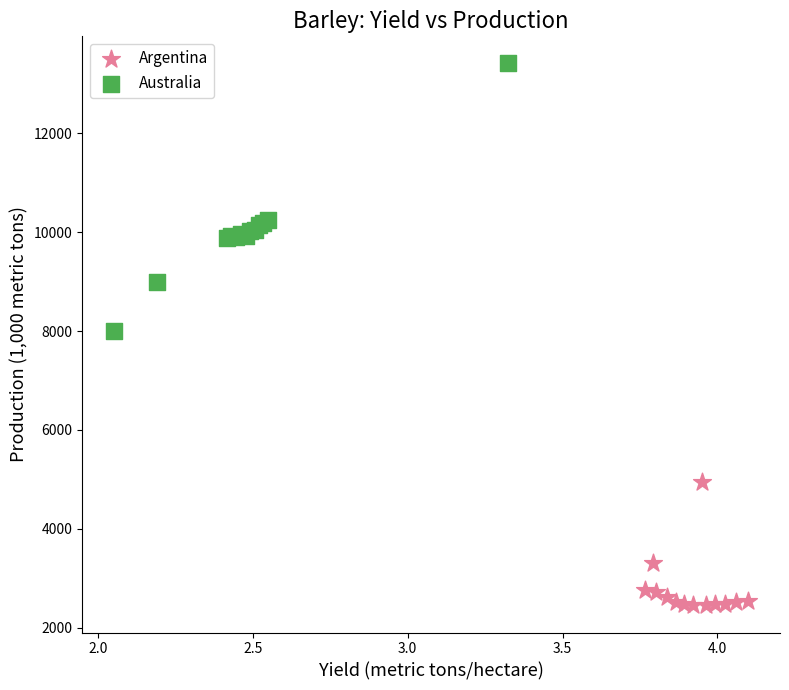

Which series contains the lowest Y value?

Argentina